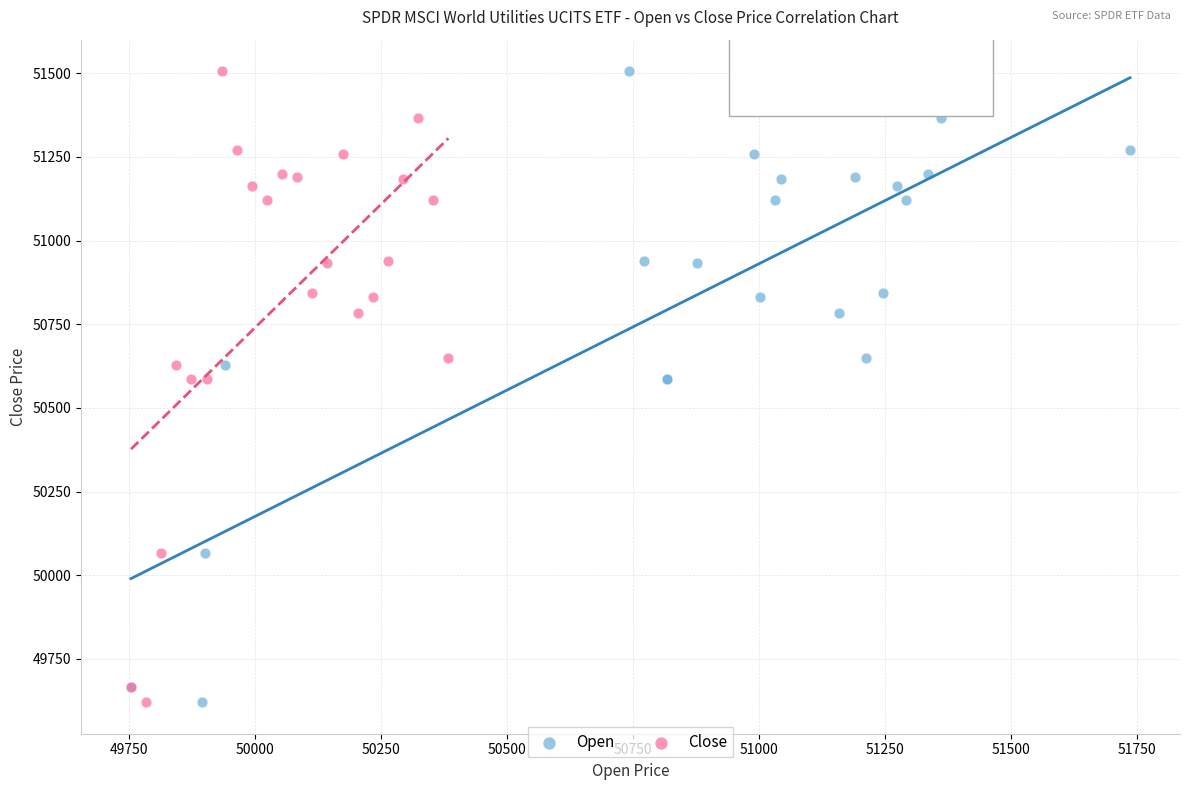

What are all the series names shown in the legend?

Open, Close